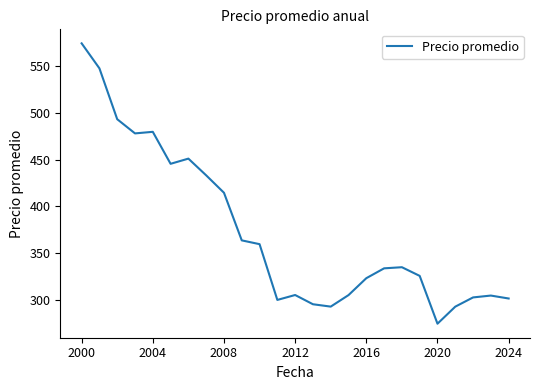

What is the difference between the maximum and minimum values?

300.2